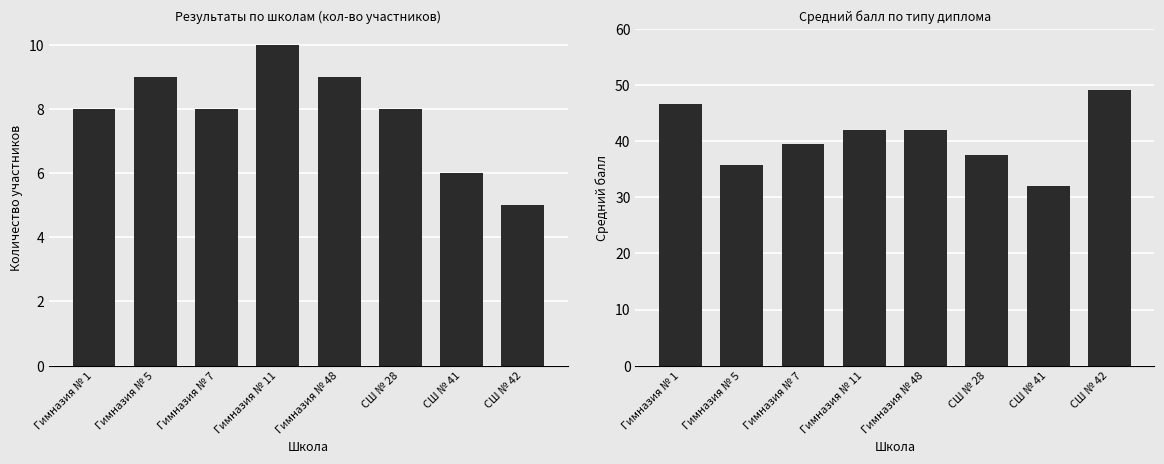

How many bars are there in total?

16